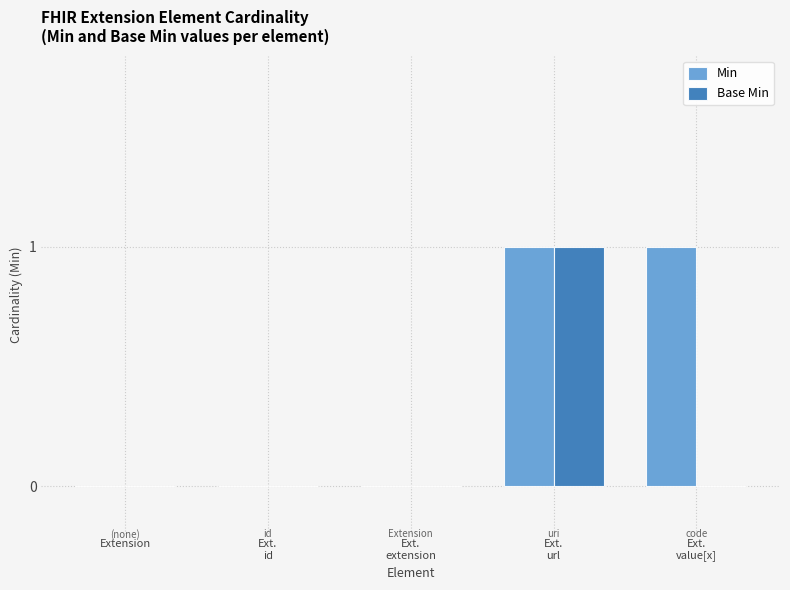

The value of Base Min at Extension is 0. True or false?

True